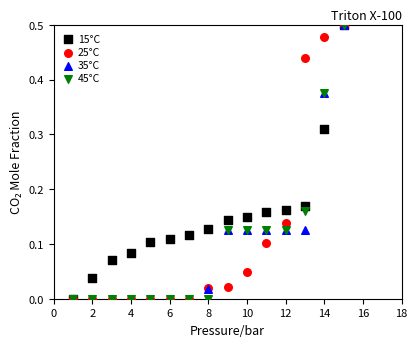

What are all the series names shown in the legend?

15°C, 25°C, 35°C, 45°C